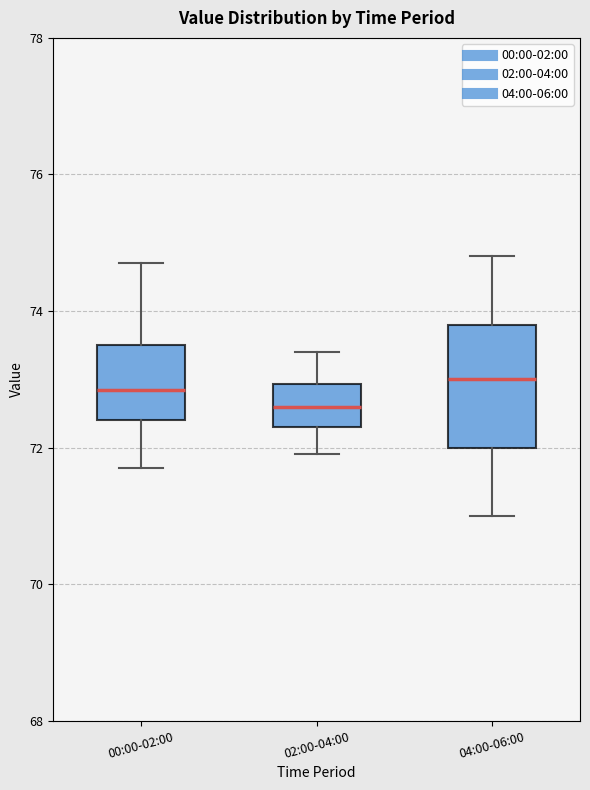

Reading left to right, read every box against the y-axis: the position of its median line, the range the box covers, and the ends of its whiskers. The values are not printed on the chart, so give them approximately, as read against the axis.

00:00-02:00: median 72.8, box 72.4 to 73.6, whiskers 71.8 to 74.8
02:00-04:00: median 72.6, box 72.4 to 73.0, whiskers 72.0 to 73.4
04:00-06:00: median 73.0, box 72.0 to 73.8, whiskers 71.0 to 74.8